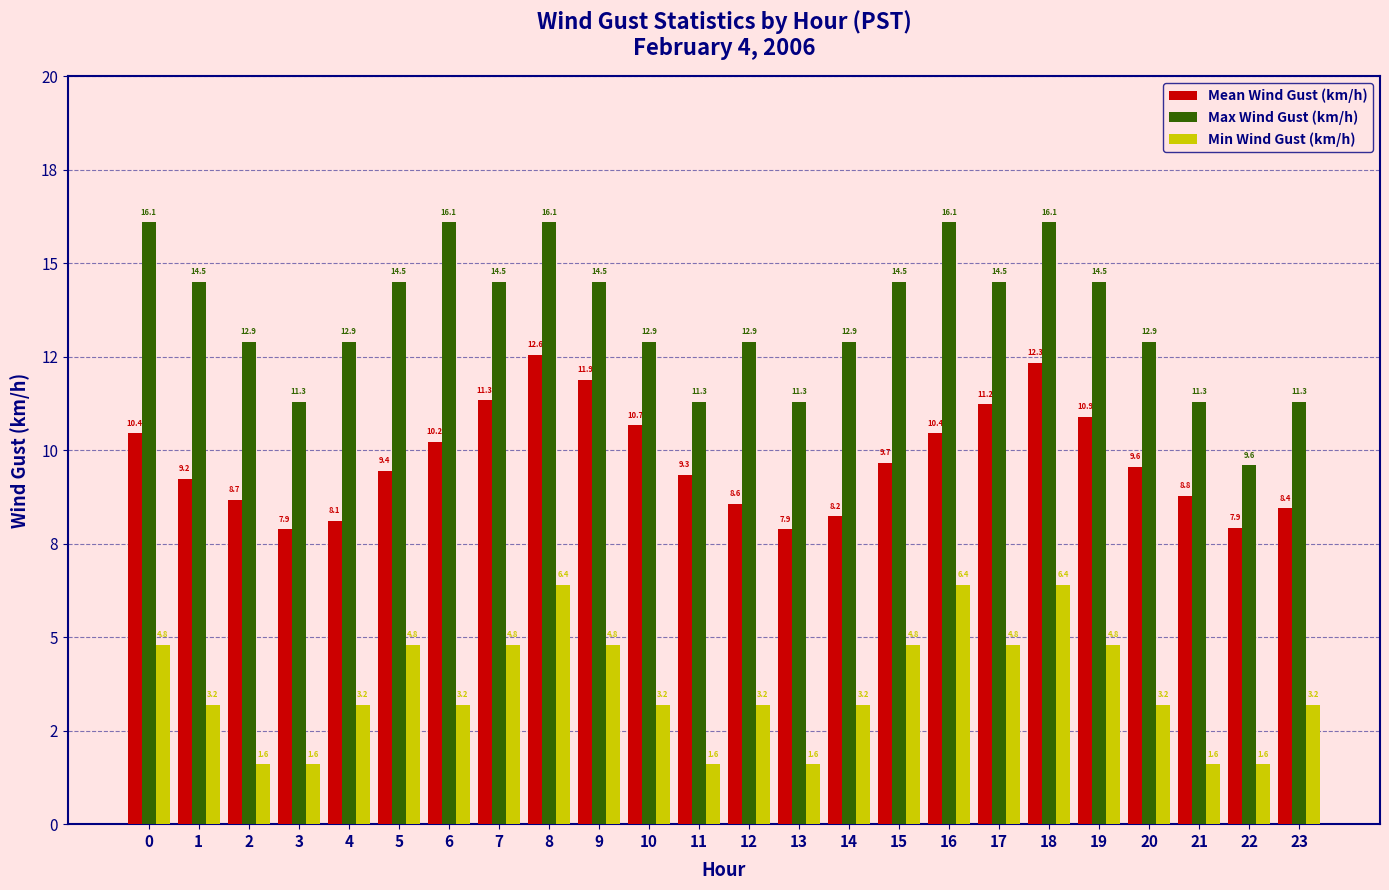

Which series changed the most between 15 and 18?

Mean Wind Gust (km/h)